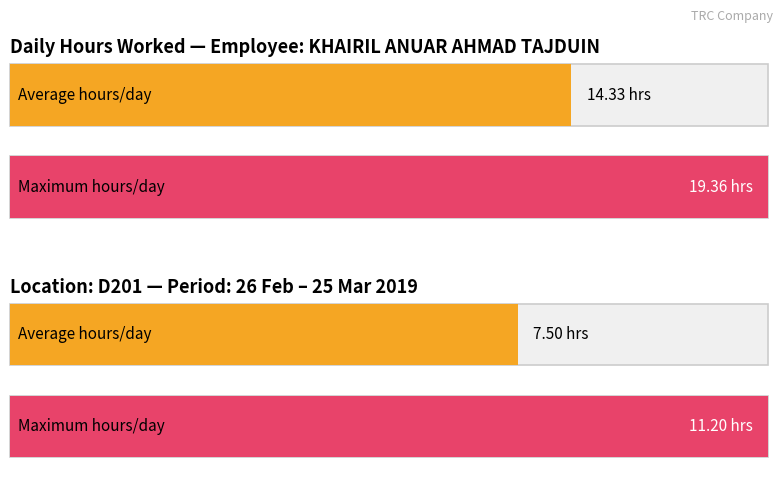

True or false: Low (hours) has a value of 21.1 at 7-Thu.

False